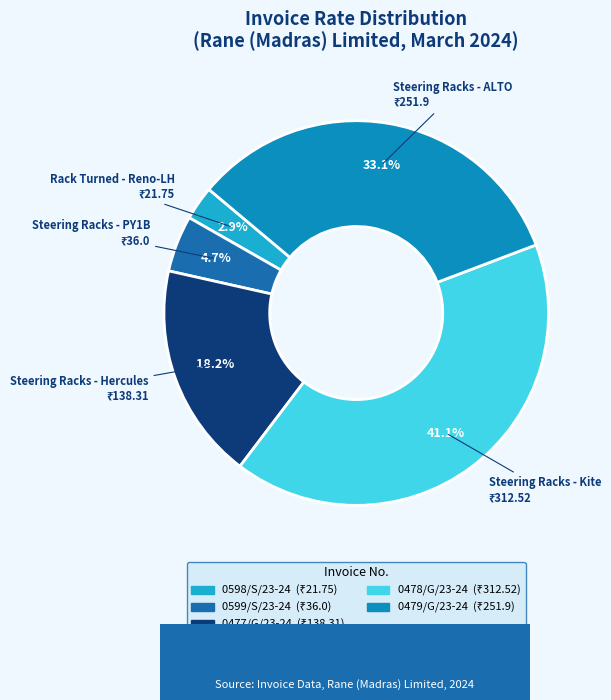

What percentage is the 0477/G/23-24 slice, to the nearest percent?

18%